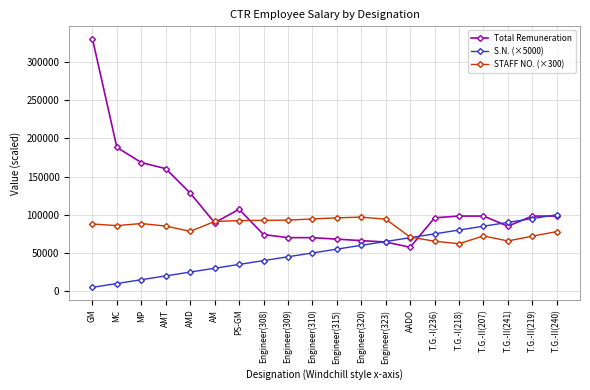

Which series has the largest range (max minus min)?

Total Remuneration